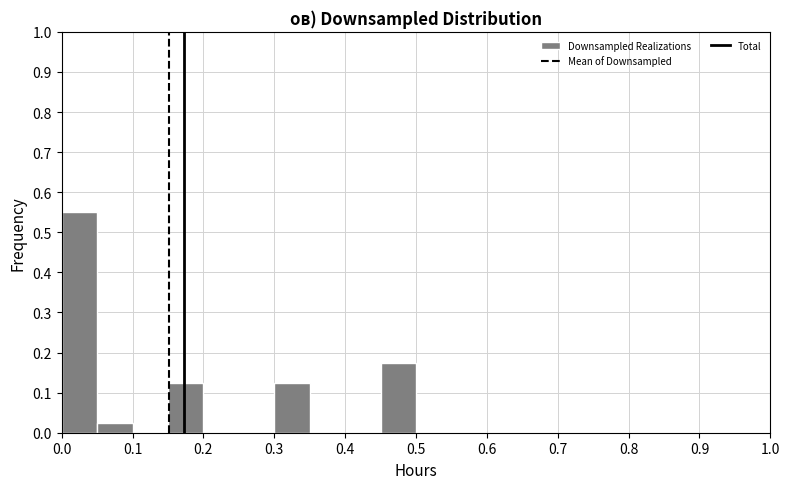

How tall is the bar that spans 0.05 to 0.10 on the x-axis? The values are not printed on the chart, so give them approximately, as read against the axis.

0.03